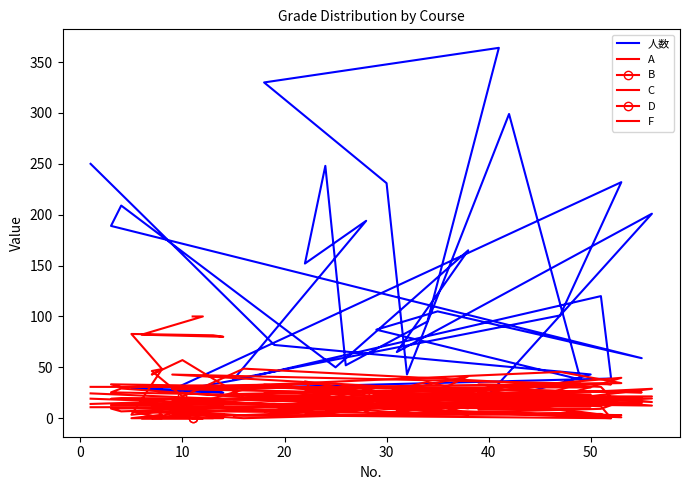

Rank the series at 20 from lowest to highest value.

F, C, D, B, 人数, A